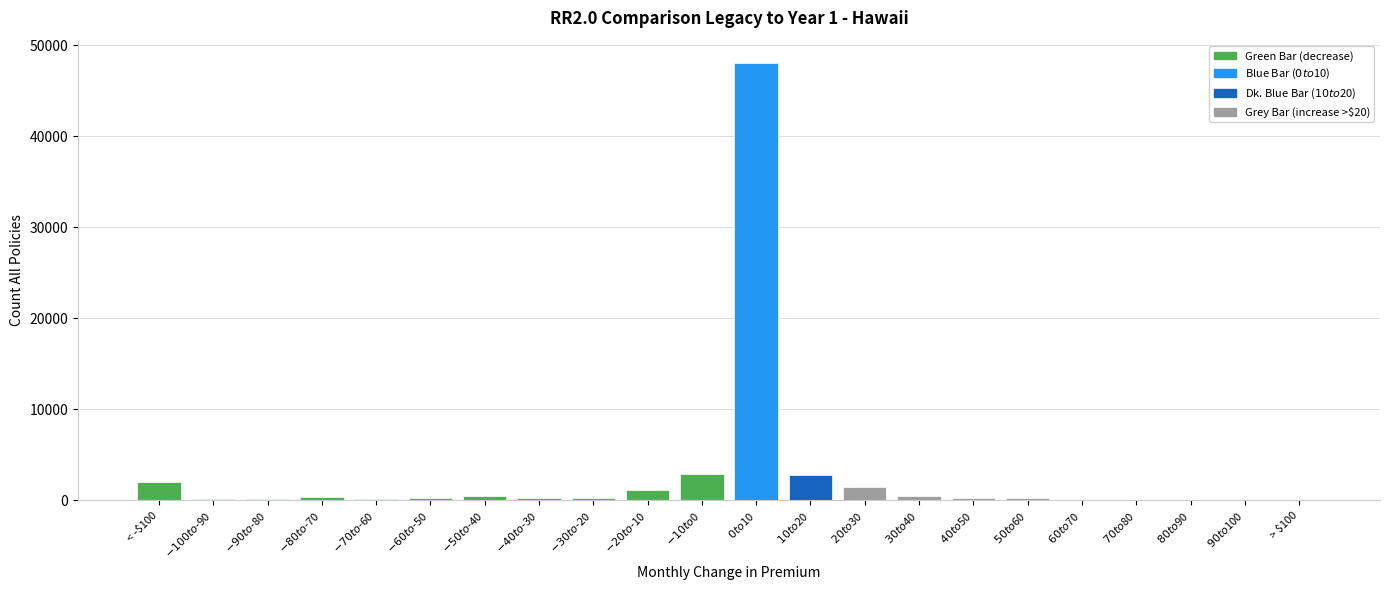

What is the greatest value displayed?

48097